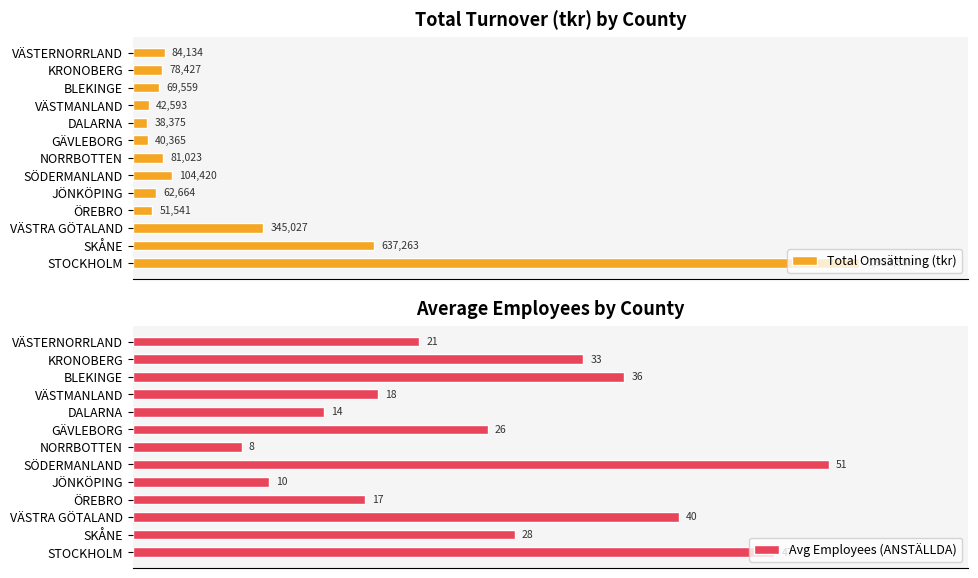

Reading left to right, extract all data points from this chart.

Total Omsättning (tkr): 1921589	637263	345027	51541	62664	104420	81023	40365	38375	42593	69559	78427	84134
Avg Employees (ANSTÄLLDA): 47	28	40	17	10	51	8	26	14	18	36	33	21